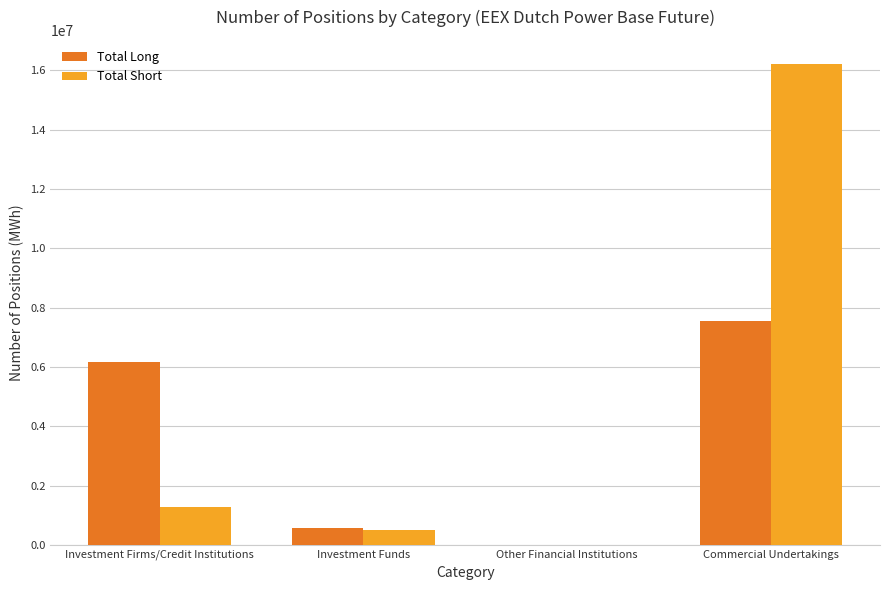

What is the average value of the Total Long series?

3571351